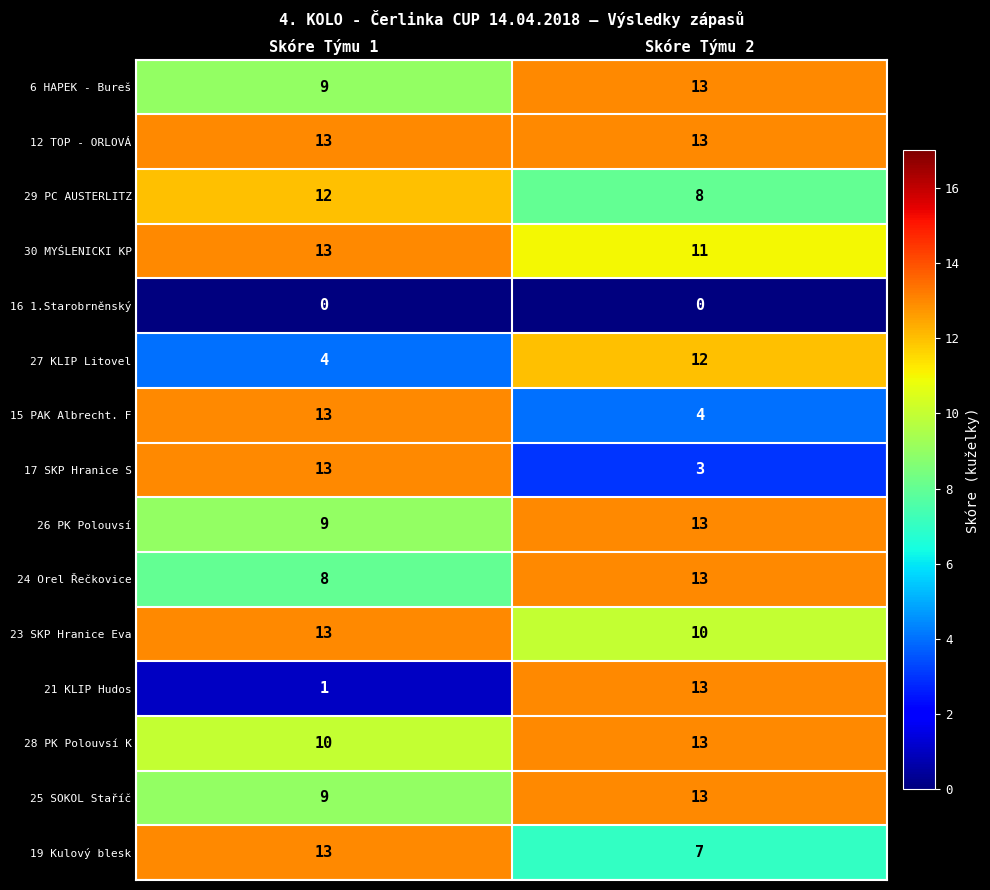

True or false: 26 PK Polouvsí has a value of 13 at Skóre Týmu 2.

True